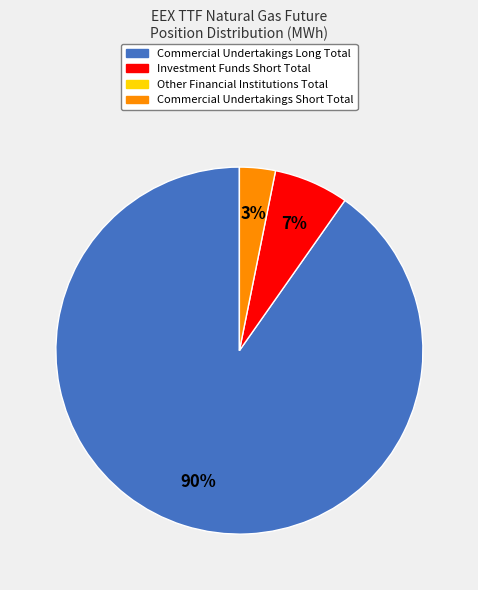

Does any single category account for the majority?

Yes